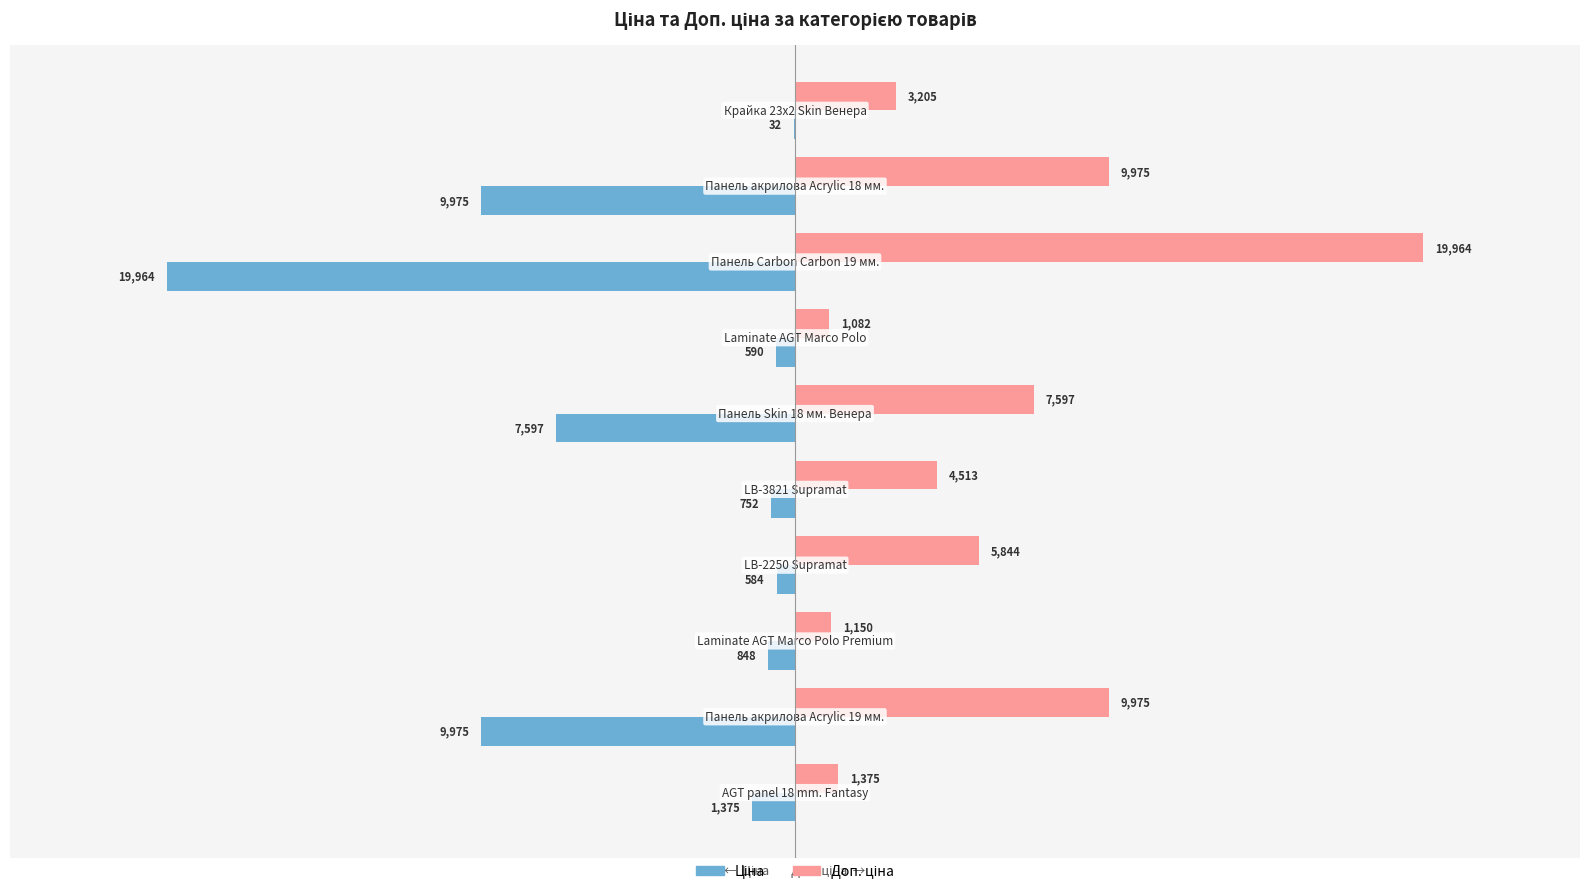

What is the greatest value displayed?

19964.2